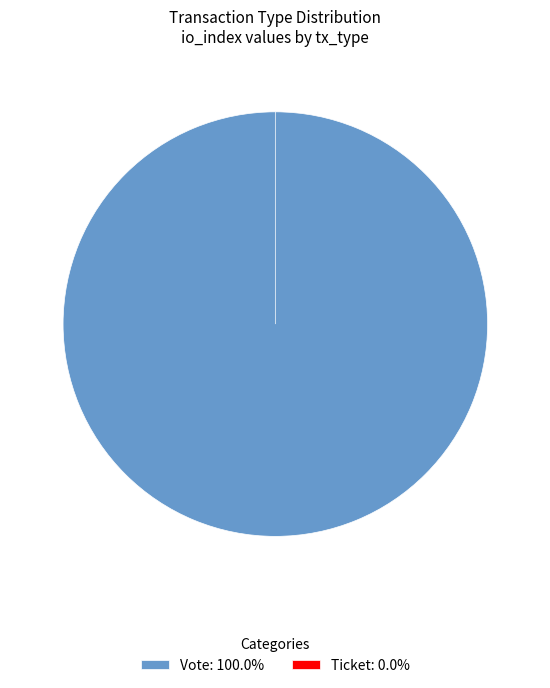

To the nearest percent, what percentage of the pie is Vote?

100%